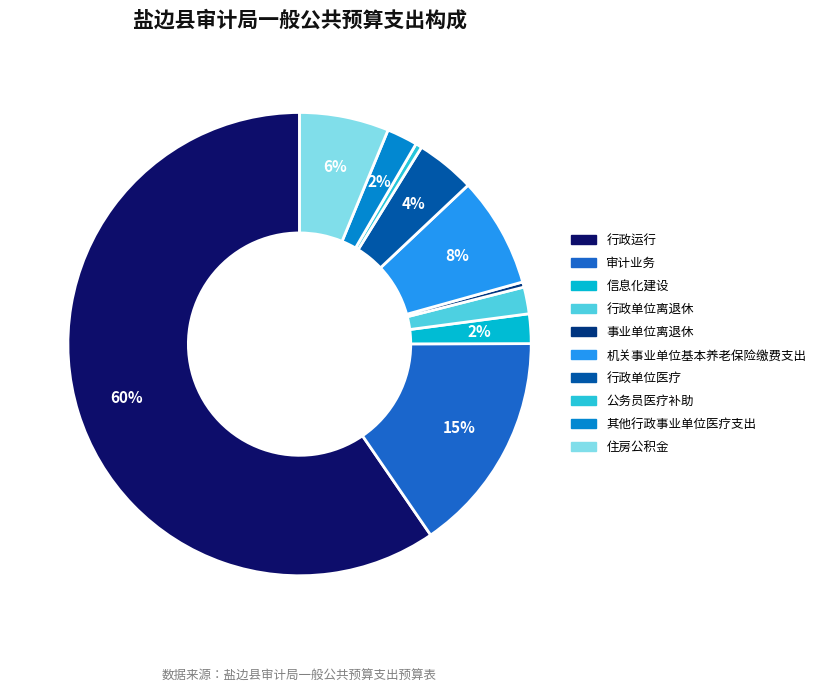

Which has a higher value, 机关事业单位基本养老保险缴费支出 or 事业单位离退休?

机关事业单位基本养老保险缴费支出